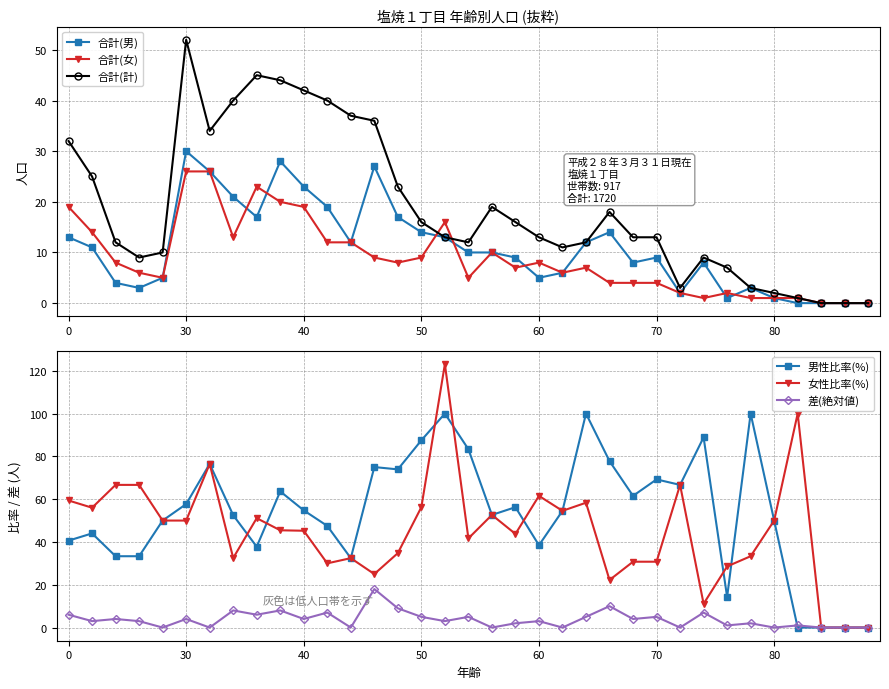

Which series has the widest spread of values?

女性比率(%)